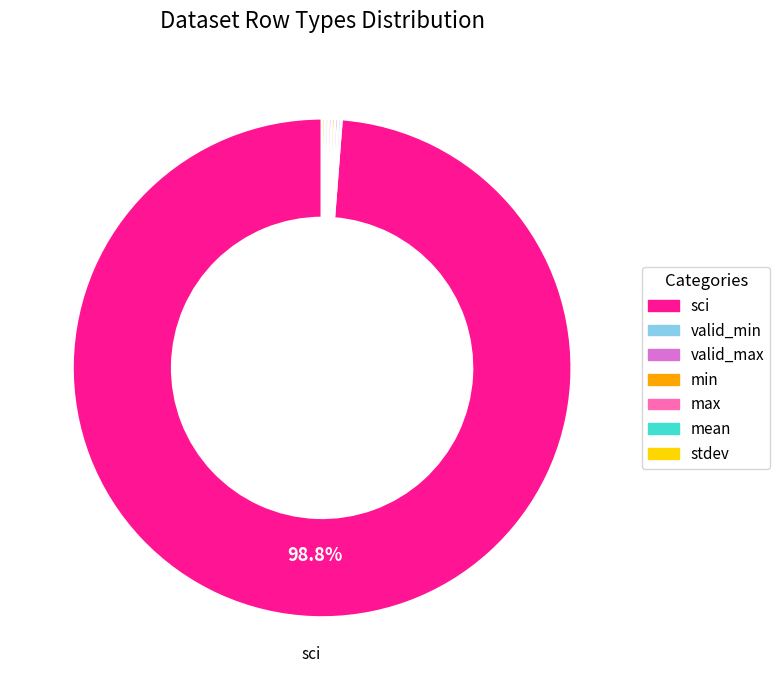

Which category has the biggest portion of the pie?

sci